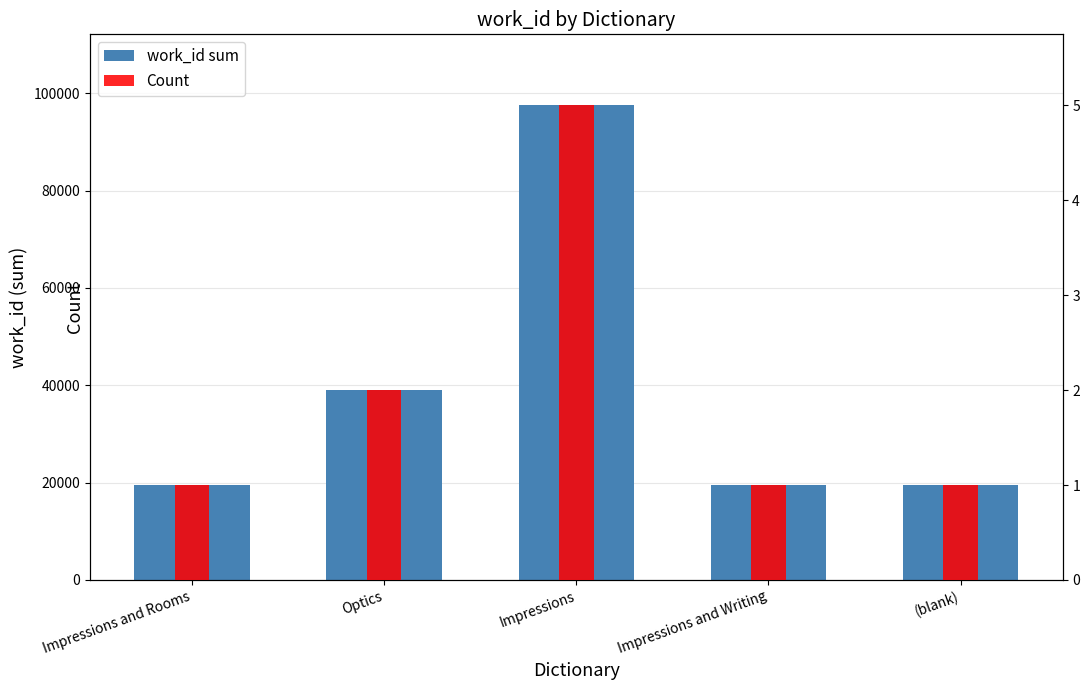

What is the difference between the highest and lowest values at Impressions and Writing?

19501